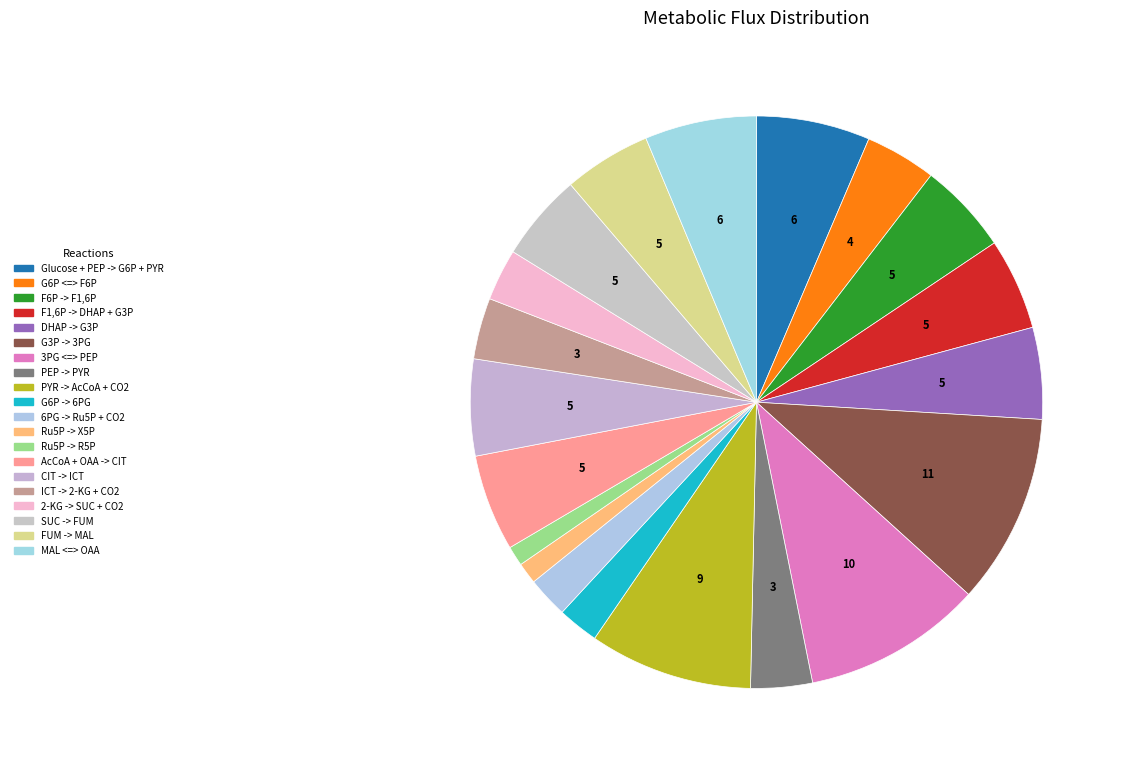

What is the smallest slice in the pie chart?

Ru5P -> R5P